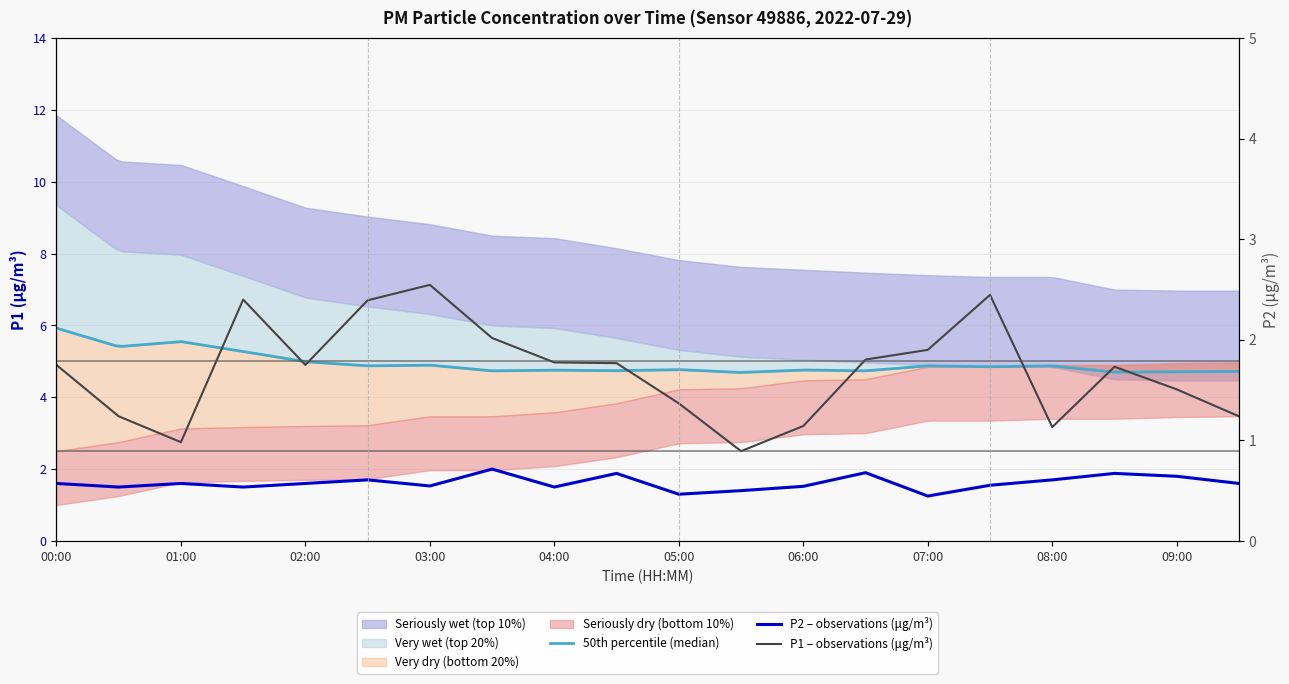

List the series in order of their peak value, lowest first.

P2, P1